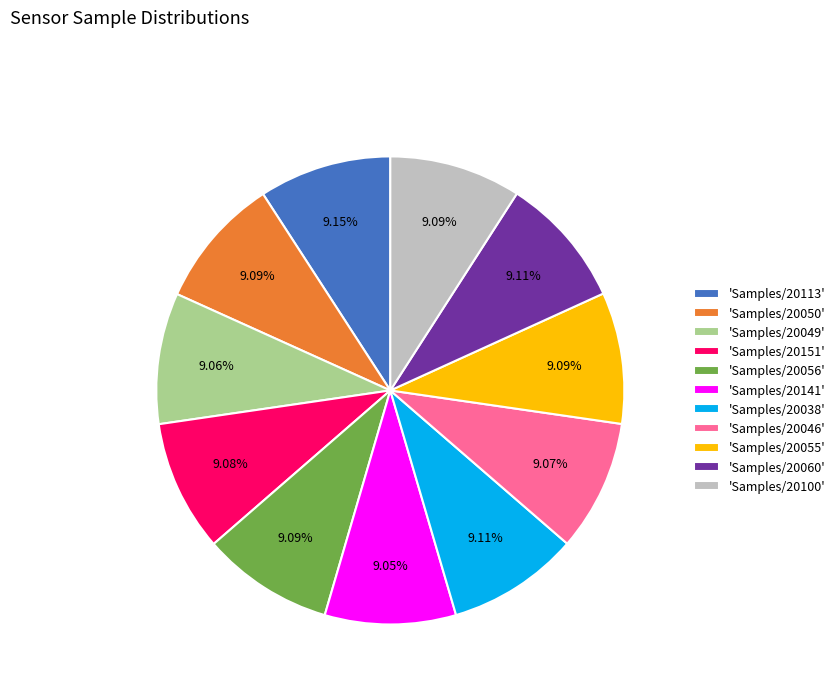

Do 'Samples/20050' and 'Samples/20141' together represent more than half of the pie?

No